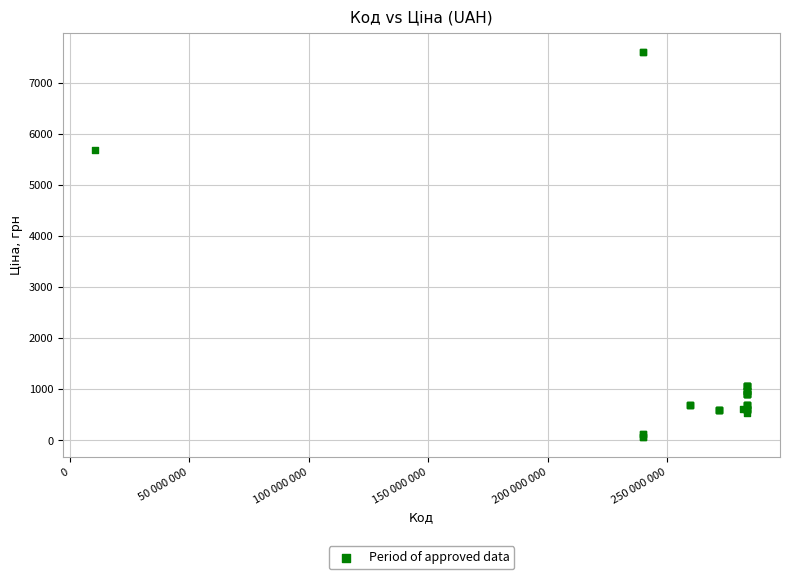

What Y value in the scatter plot is closest to 3826?

5673.8